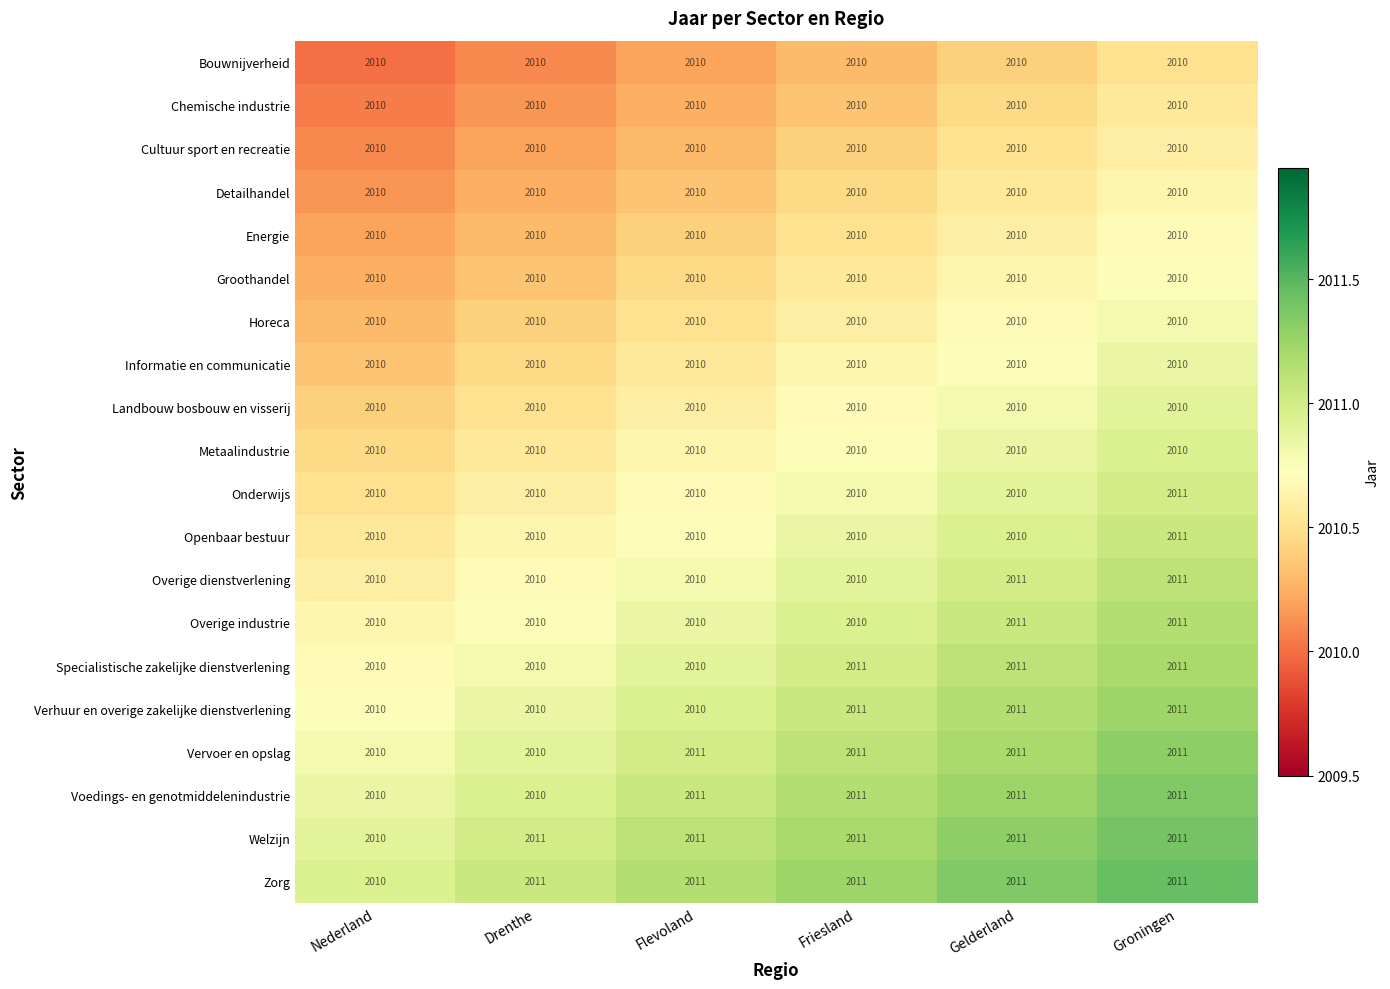

What is the sum of the Chemische industrie values at Friesland and Flevoland?

4020